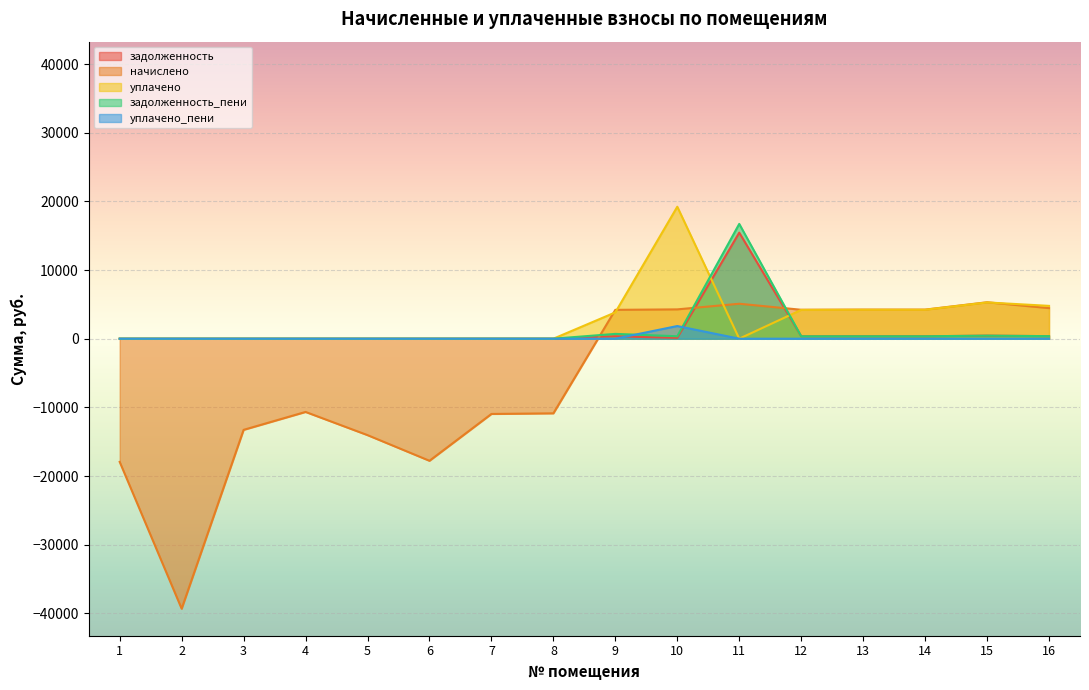

How many distinct data groups are displayed?

5